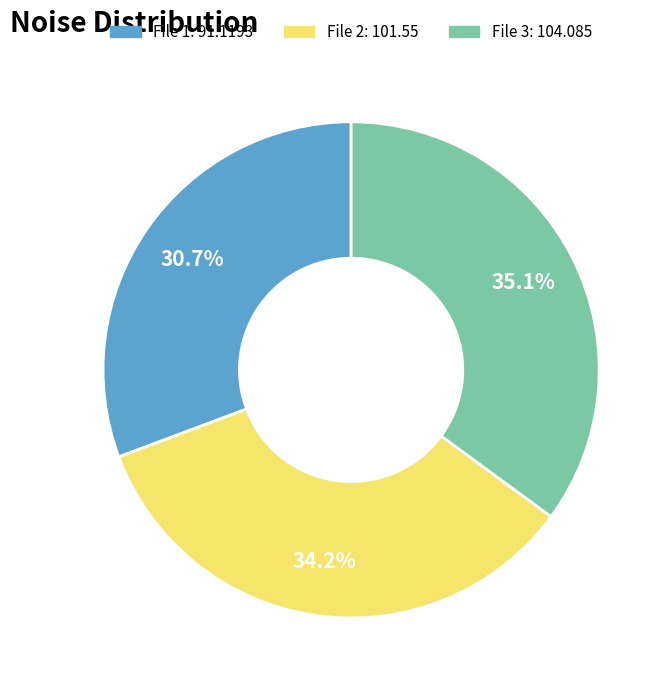

Is there a majority slice in this chart?

No